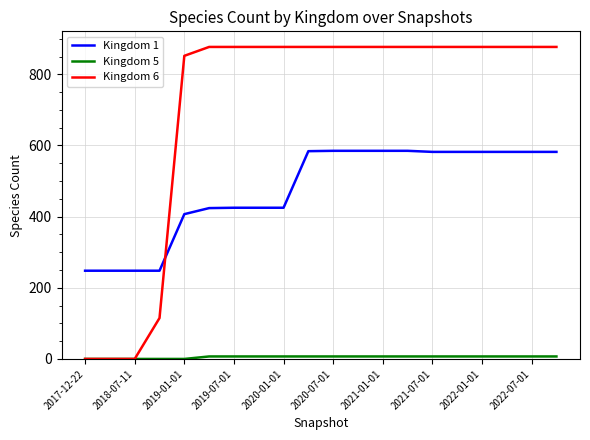

True or false: Kingdom 1 and Kingdom 6 intersect in this chart.

True